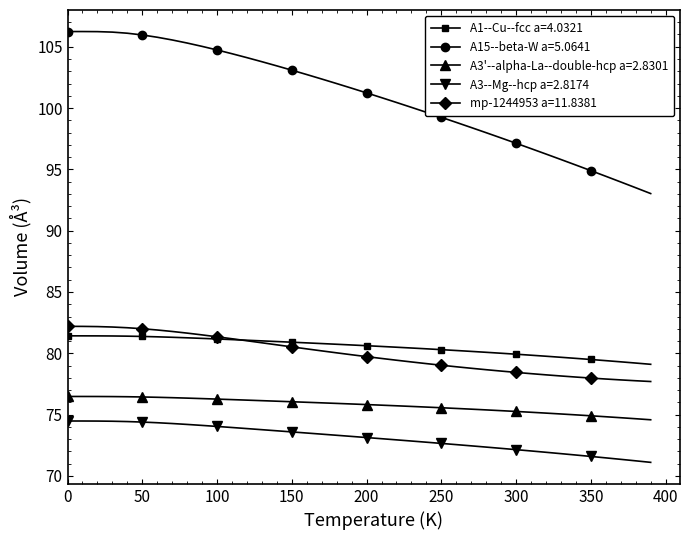

What is the maximum value for A15--beta-W a=5.0641?

106.2